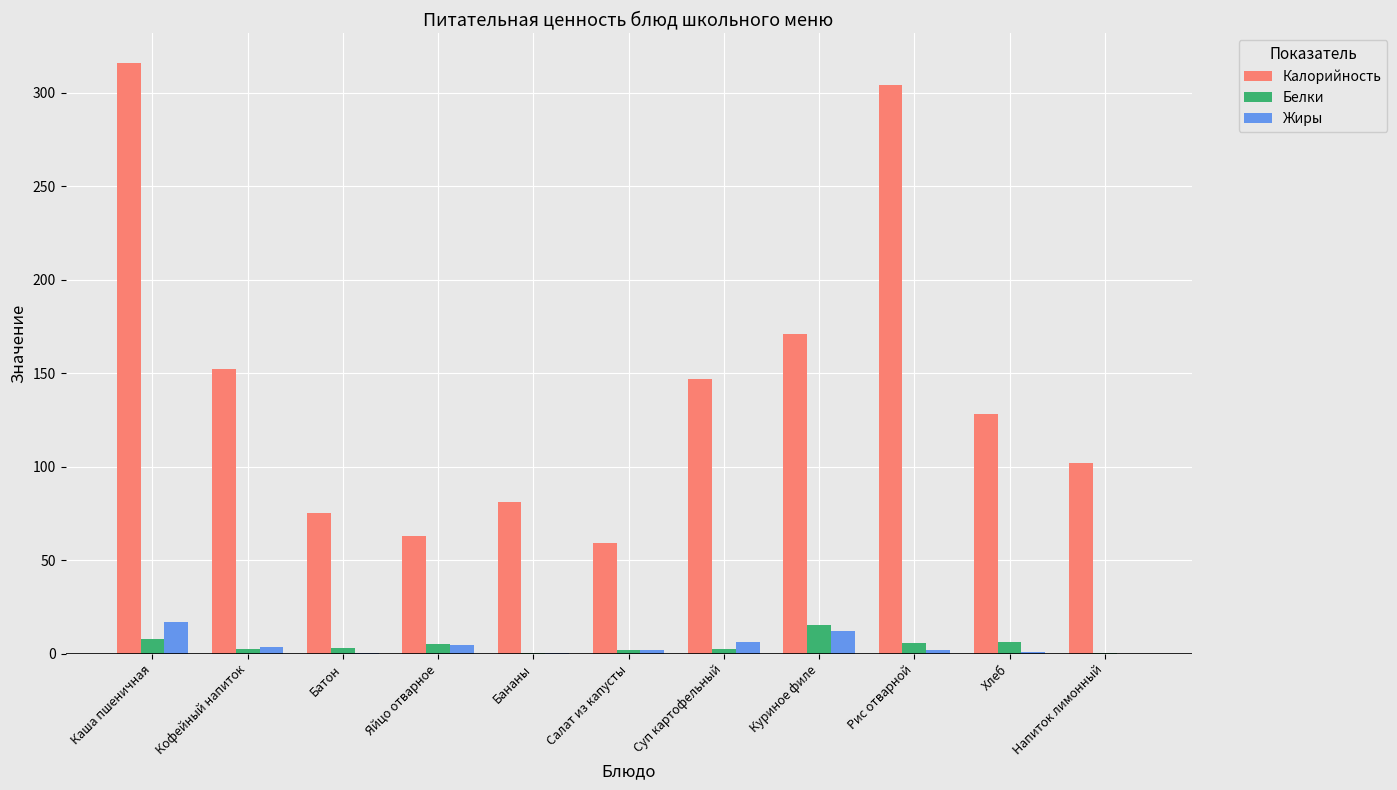

True or false: Калорийность has a value of 171.0 at Куриное филе.

True